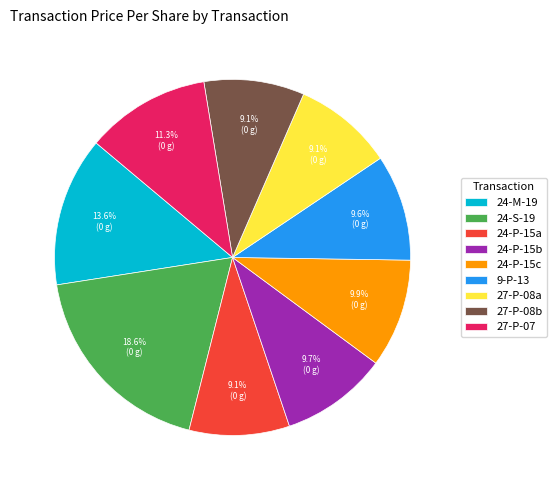

What is the total percentage of 27-P-07 and 24-P-15b?

21.0%